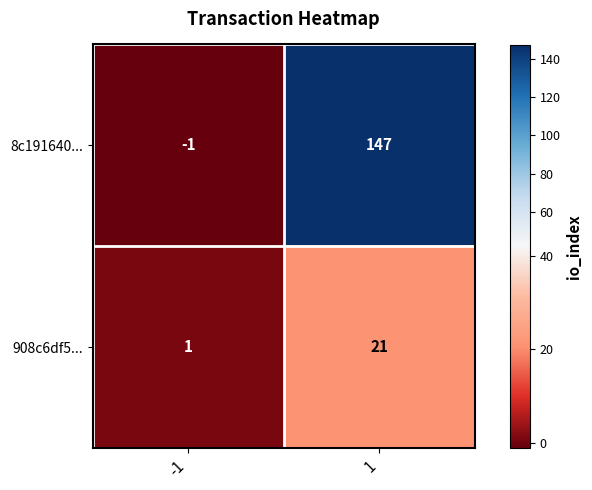

Rank the series by their maximum value, from highest to lowest.

8c191640..., 908c6df5...